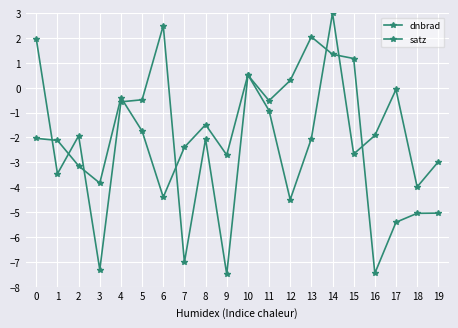

How many categories are shown in the chart?

20